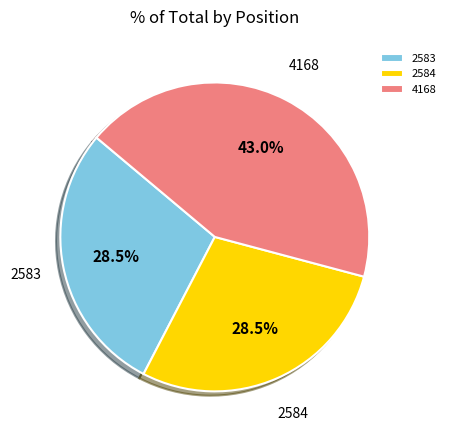

To the nearest percent, what is the average slice percentage?

33%